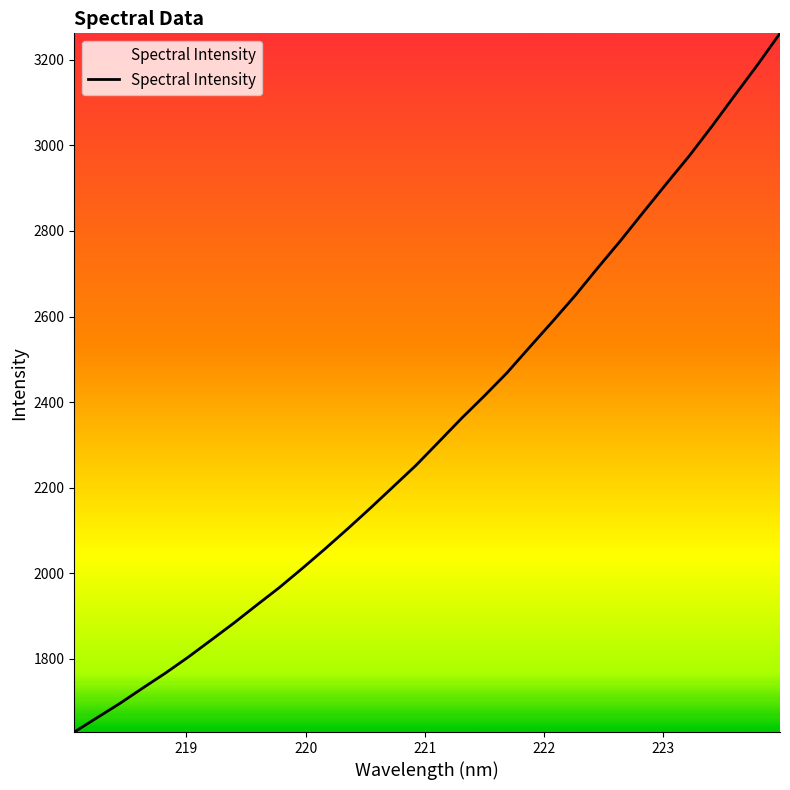

Reading left to right, extract all data points from this chart.

1628.9	1662.4	1695.7	1731.5	1766.6	1804.0	1843.6	1883.5	1925.3	1966.6	2011.0	2056.7	2103.9	2152.4	2202.2	2252.2	2306.9	2362.0	2414.3	2468.6	2528.8	2588.4	2649.4	2714.5	2778.0	2844.4	2910.1	2974.7	3044.2	3116.0	3187.4	3261.8